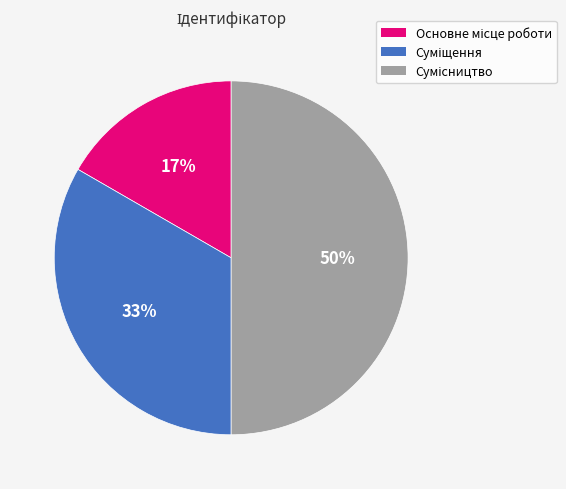

To the nearest percent, what is the average slice percentage?

33%